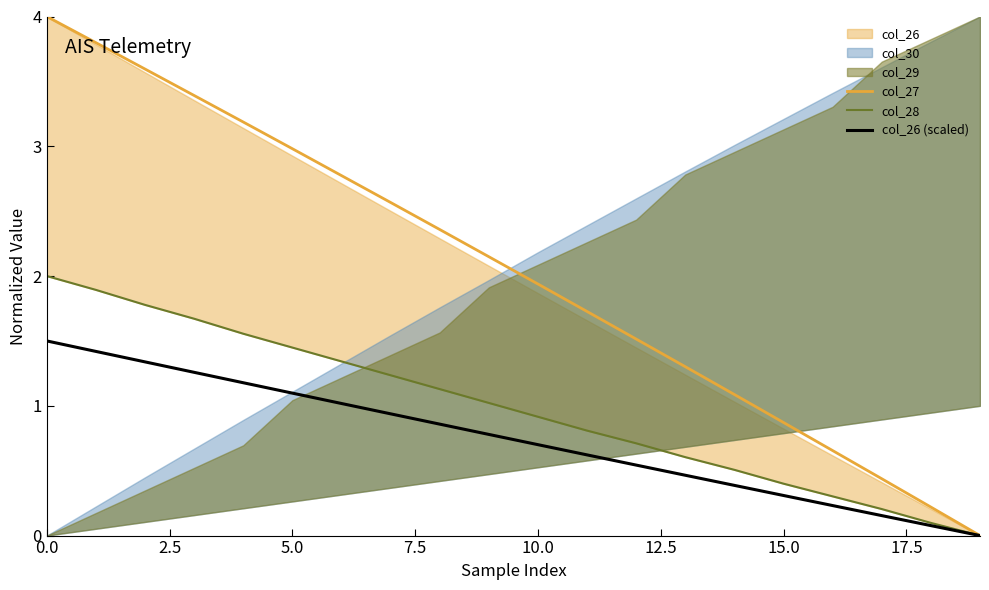

Reading right to left, extract all data points from this chart.

col_27: 0.0	0.2	0.4	0.7	0.9	1.1	1.3	1.5	1.7	1.9	2.1	2.4	2.6	2.8	3.0	3.2	3.4	3.6	3.8	4.0
col_28: 0.0	0.1	0.2	0.3	0.4	0.5	0.6	0.7	0.8	0.9	1.0	1.1	1.2	1.3	1.4	1.6	1.7	1.8	1.9	2.0
col_26 (scaled): 0.0	0.1	0.2	0.2	0.3	0.4	0.5	0.5	0.6	0.7	0.8	0.9	0.9	1.0	1.1	1.2	1.3	1.3	1.4	1.5